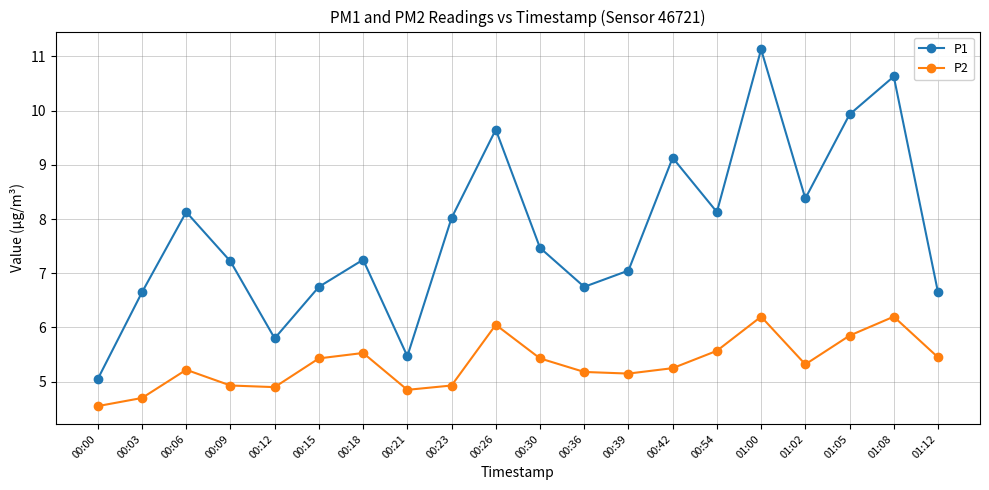

Read the P2 value at 01:02.

5.3